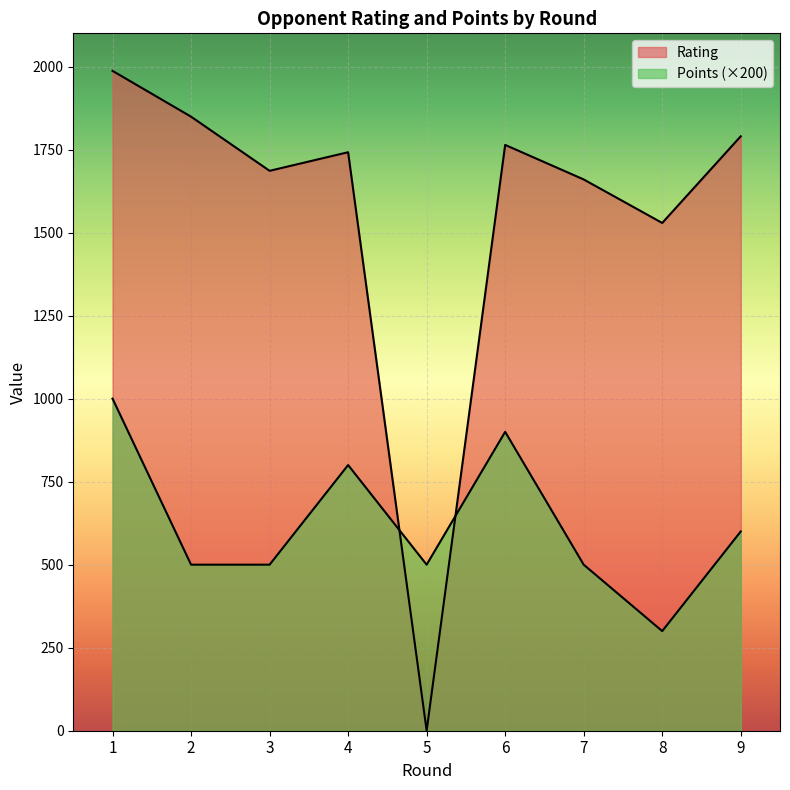

The Points series shows 1000 at 1. True or false?

True